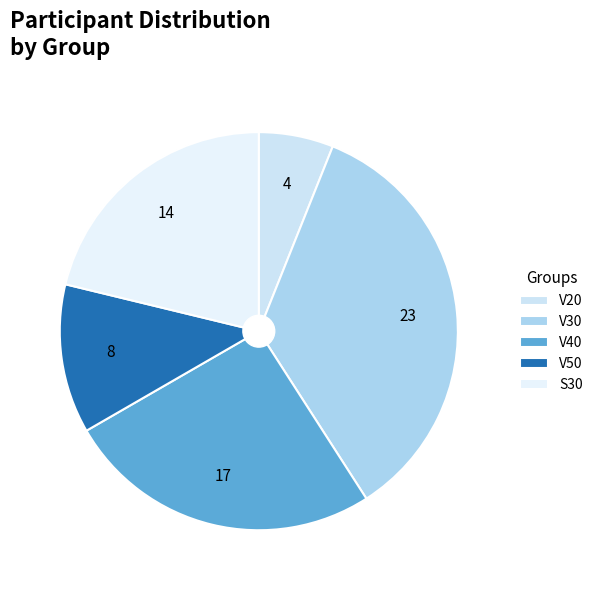

To the nearest percent, what percentage of the pie is V30?

35%